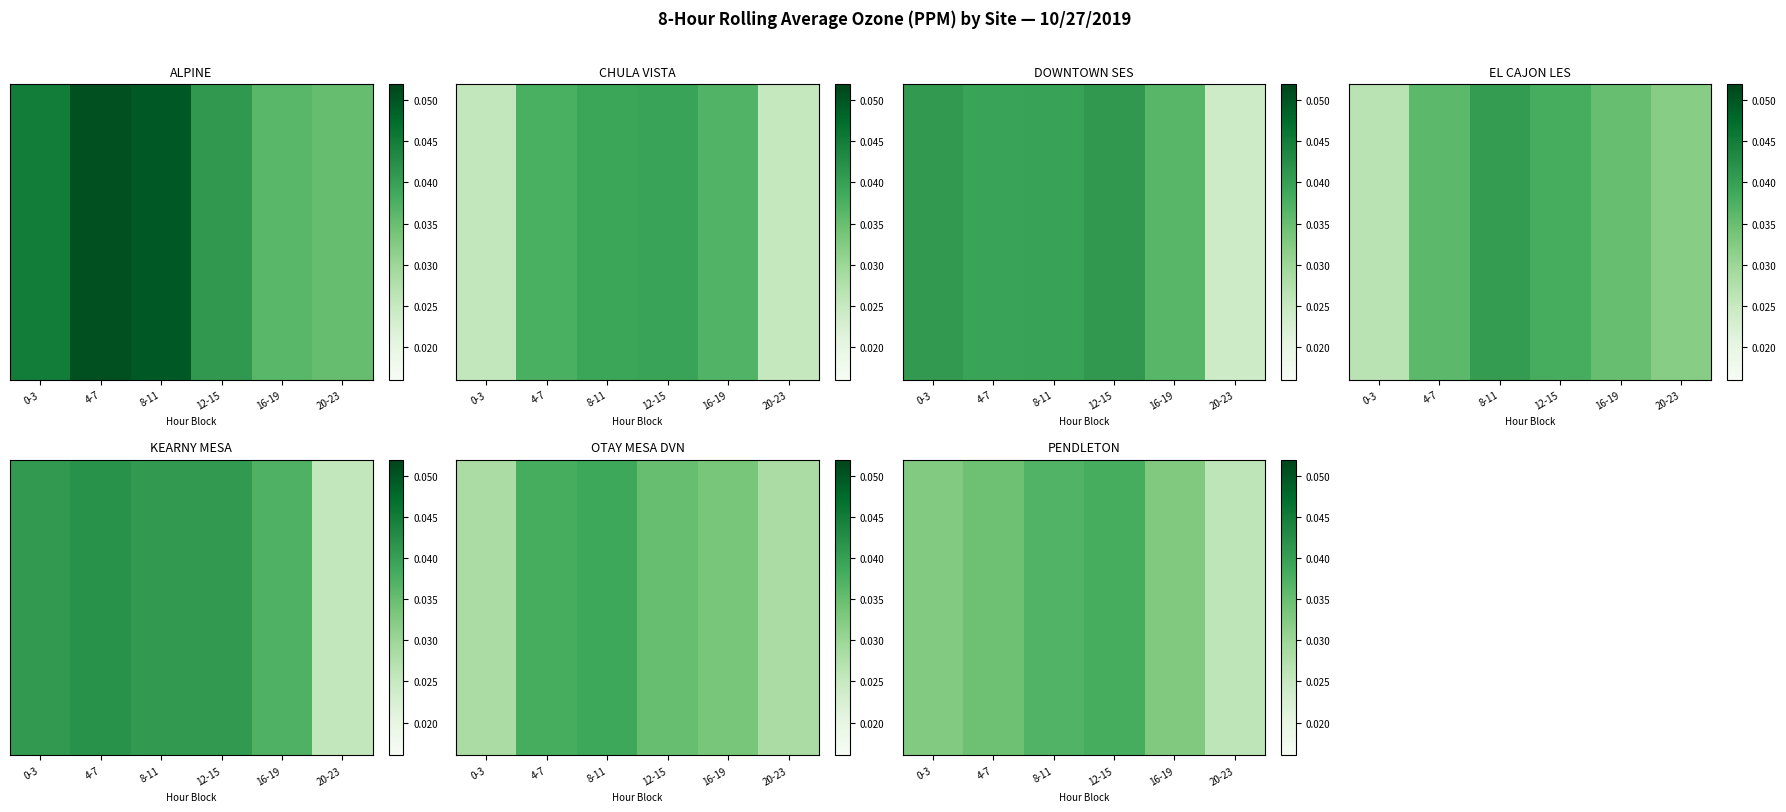

Rank the categories by value from lowest to highest.

20-23, 0-3, 16-19, 4-7, 8-11, 12-15